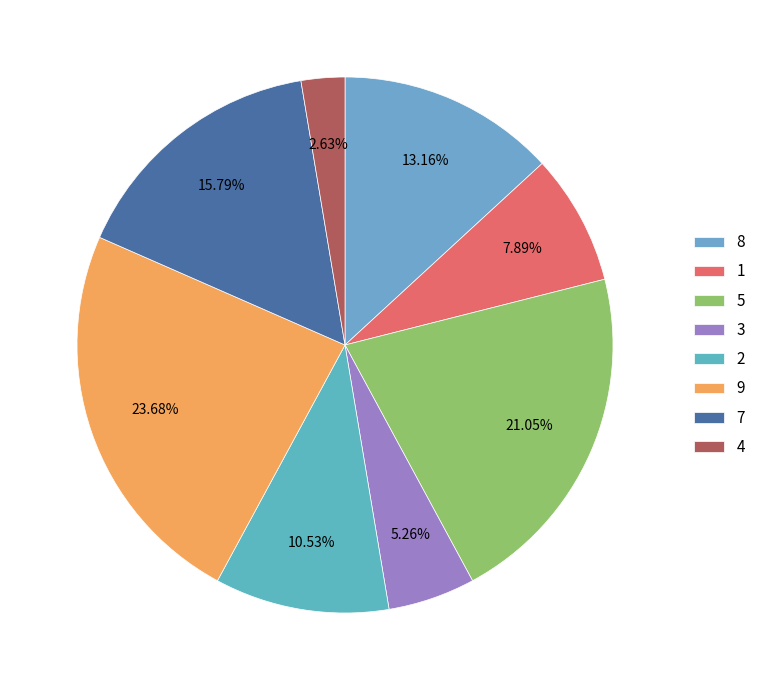

The 2 slice represents 25% of the pie. True or false?

False